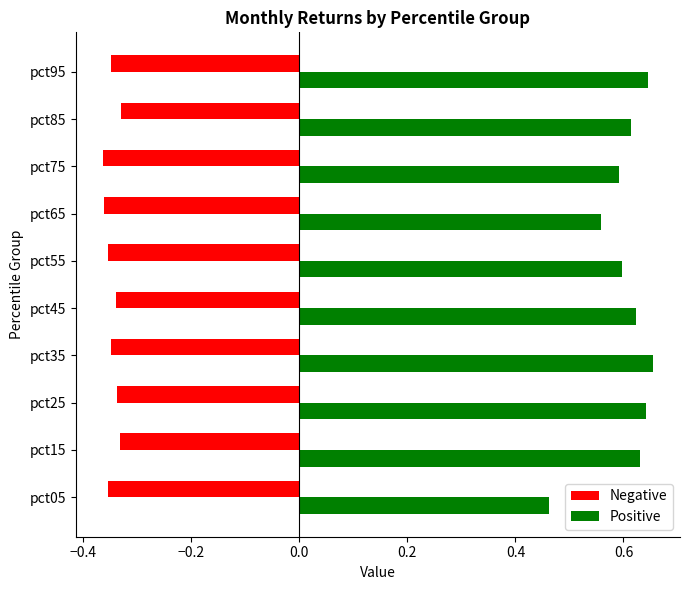

Rank the series by their average value, from highest to lowest.

Positive, Negative